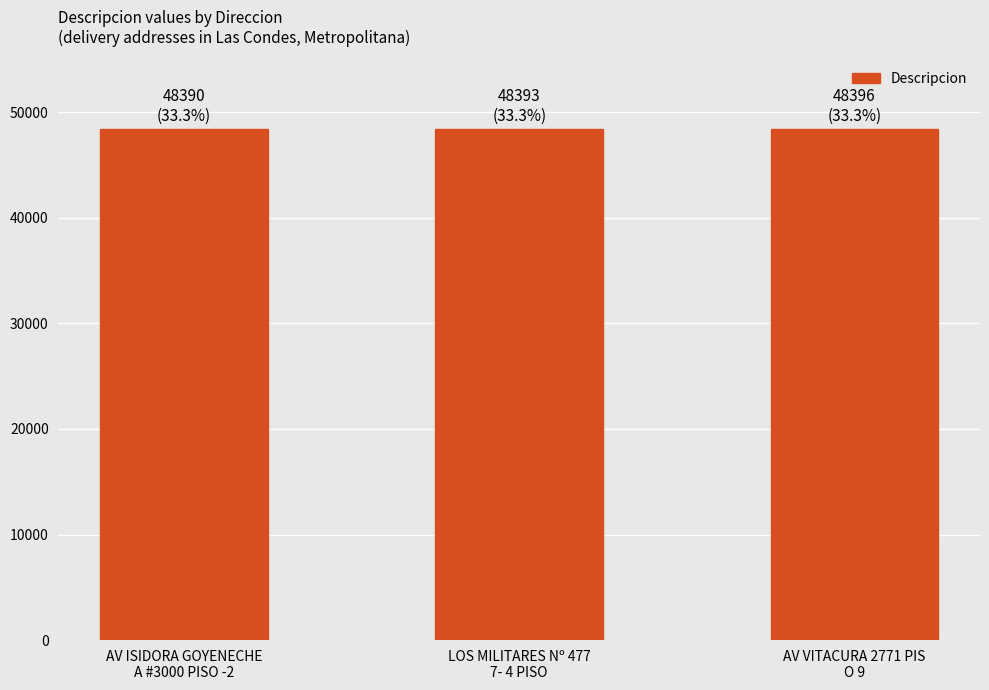

Approximately how many times larger is the value at AV VITACURA 2771 PIS
O 9 compared to LOS MILITARES Nº 477
7- 4 PISO?

1.0